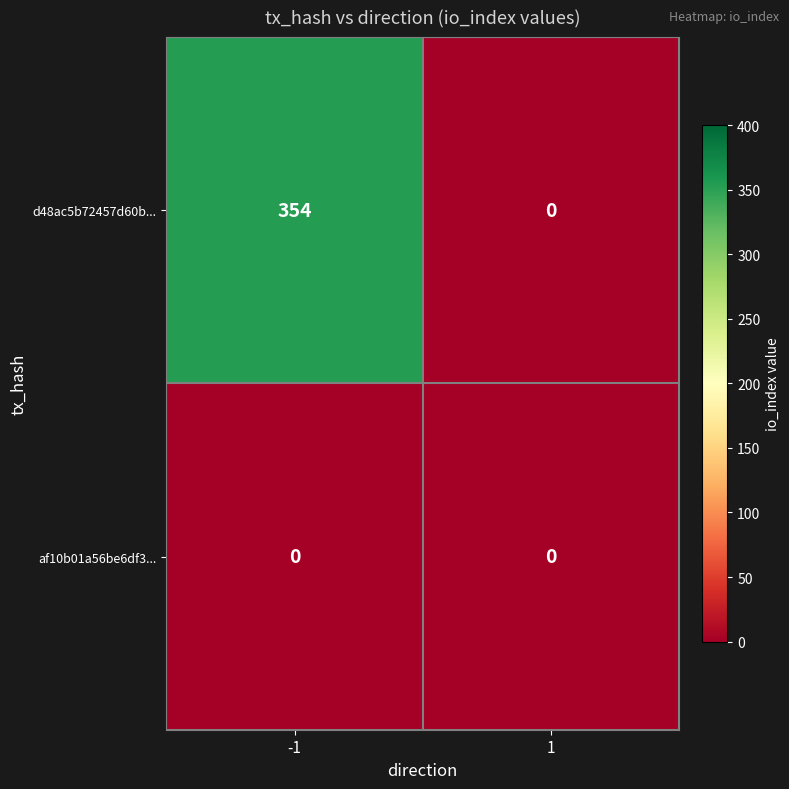

List the series in order of their peak value, lowest first.

af10b01a56be6df3..., d48ac5b72457d60b...